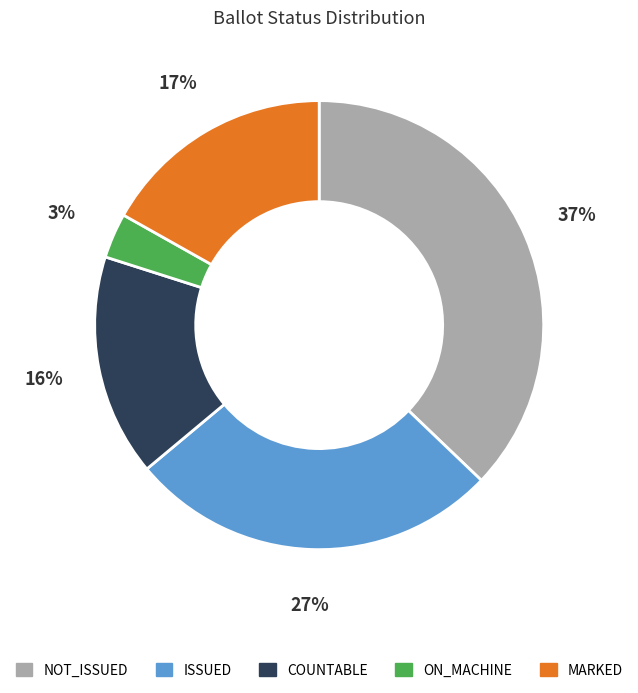

To the nearest percent, what is the combined percentage of NOT_ISSUED and ON_MACHINE?

40%